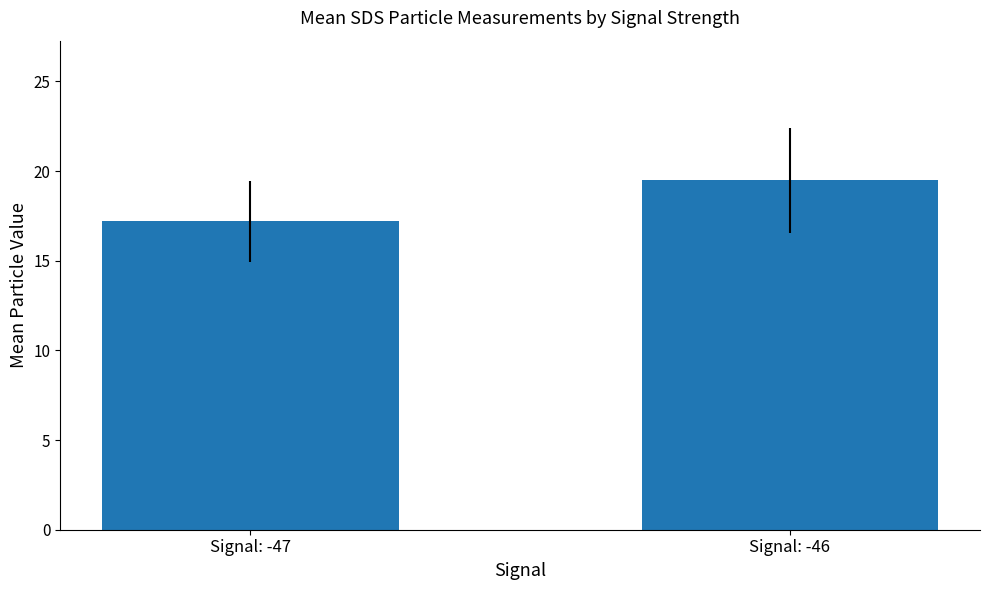

What is the value of the 2nd bar from the left?

19.5